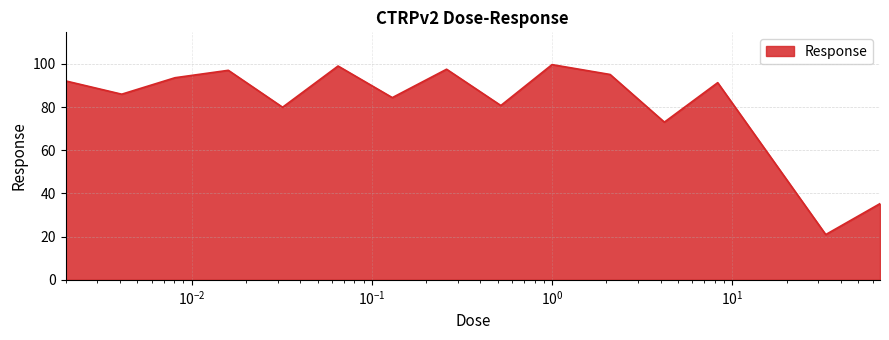

What is the difference between the maximum and minimum values?

78.7